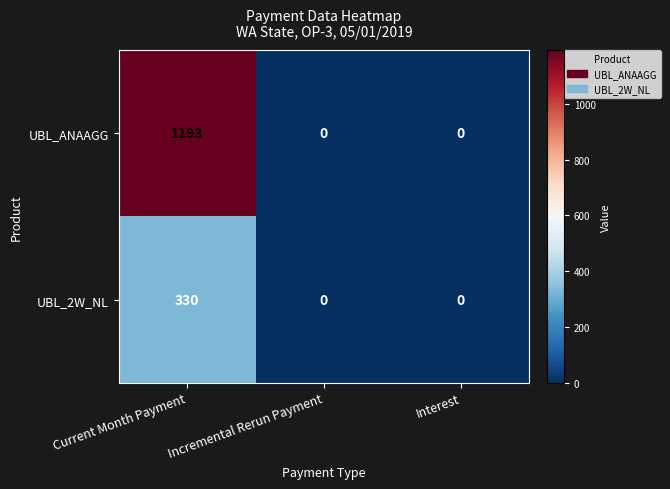

The value of UBL_2W_NL at Incremental Rerun Payment is -164. True or false?

False